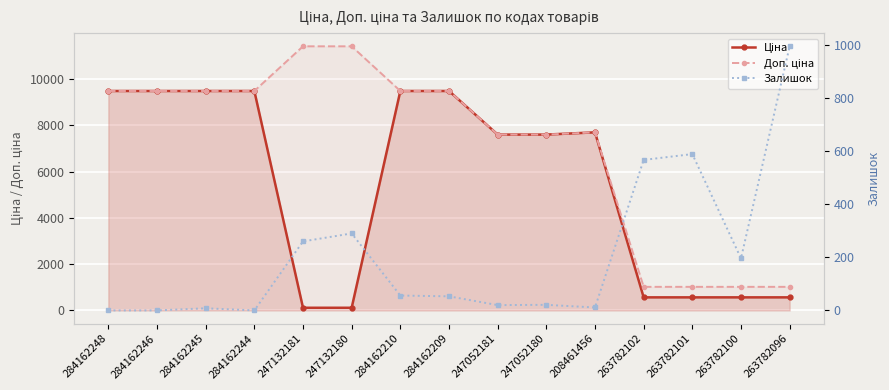

Which series has the largest total across all categories?

Доп. ціна